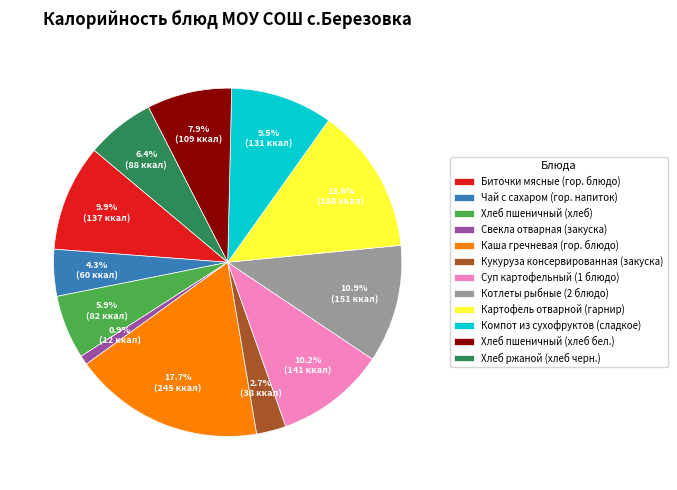

Which slice is the largest?

Каша гречневая (гор. блюдо)